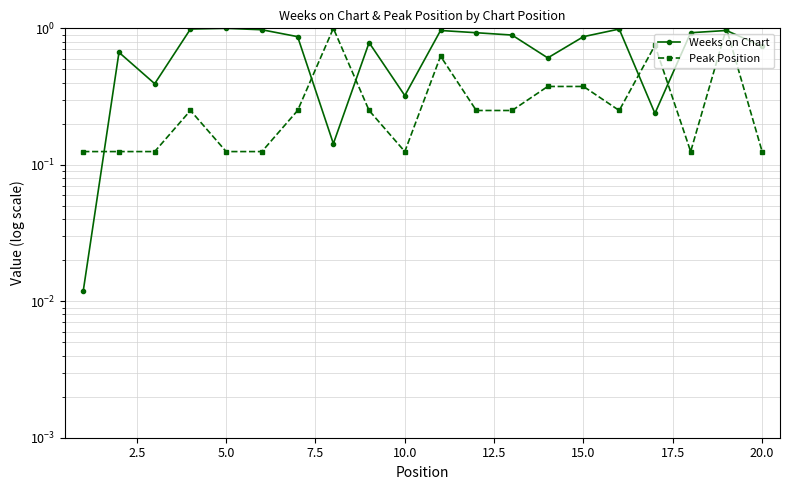

In Weeks on Chart, how many points are higher than both neighbors (excluding endpoints)?

6